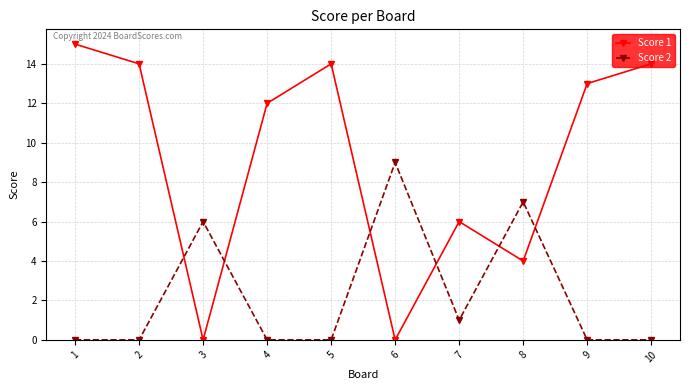

Is this an area chart (filled region under the line)?

No